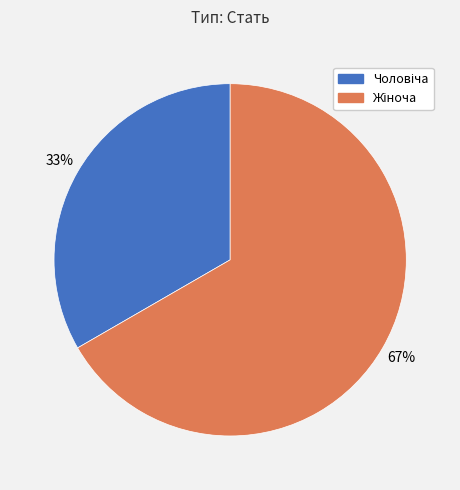

Count the number of slices in the pie.

2